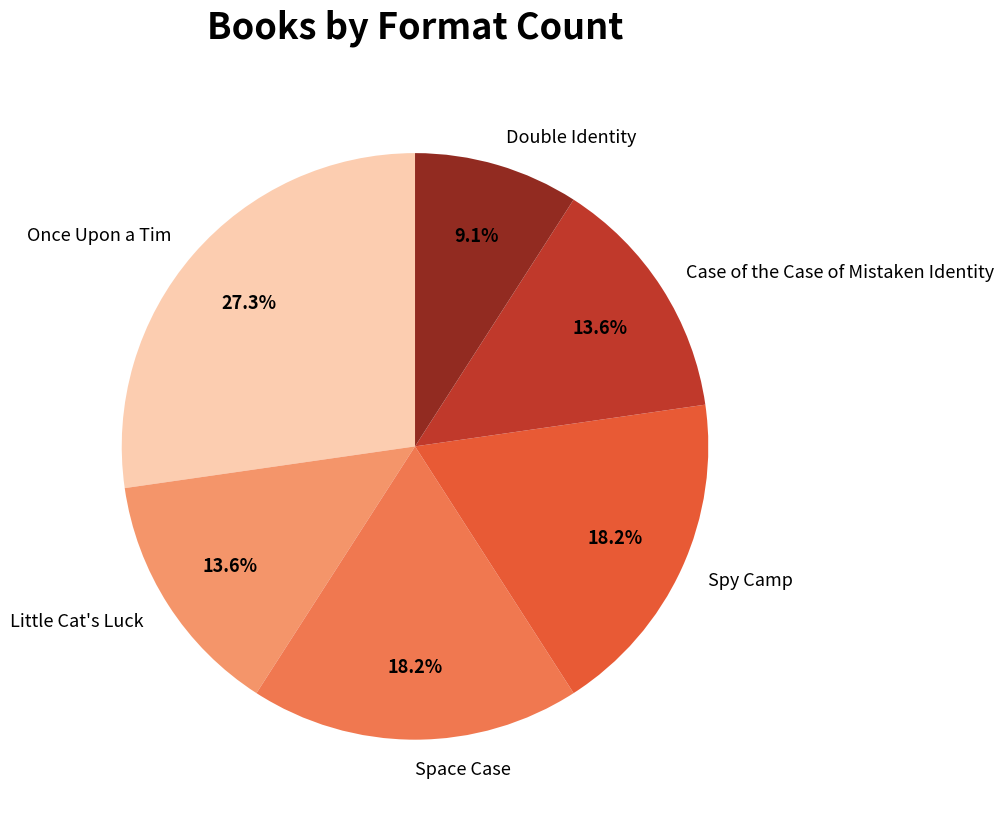

How many segments does this pie chart have?

6